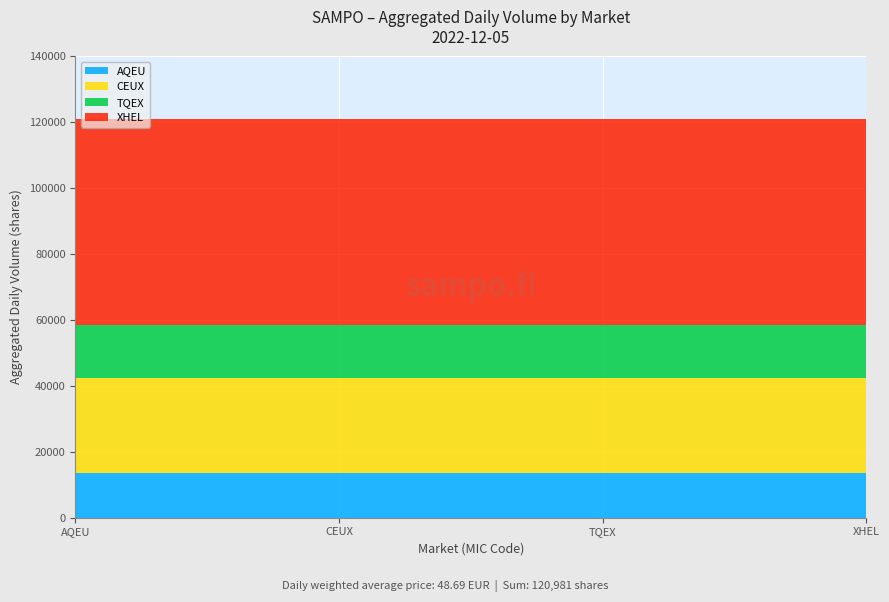

What is the highest value of the AQEU series?

13475